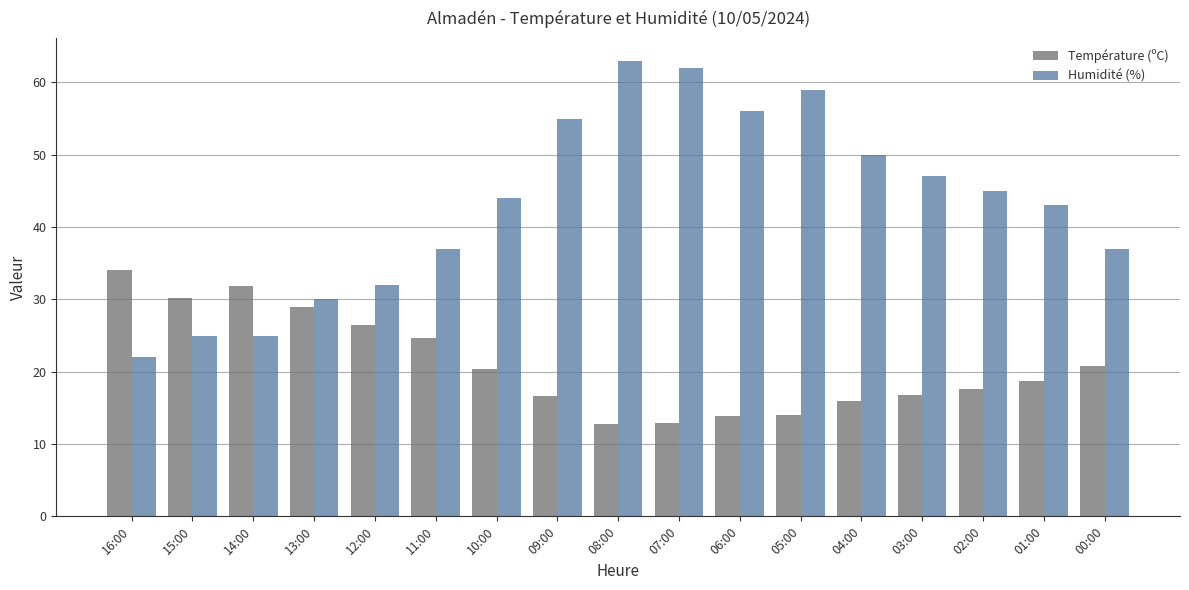

What is the difference between the Température (ºC) values at 07:00 and 09:00?

3.7